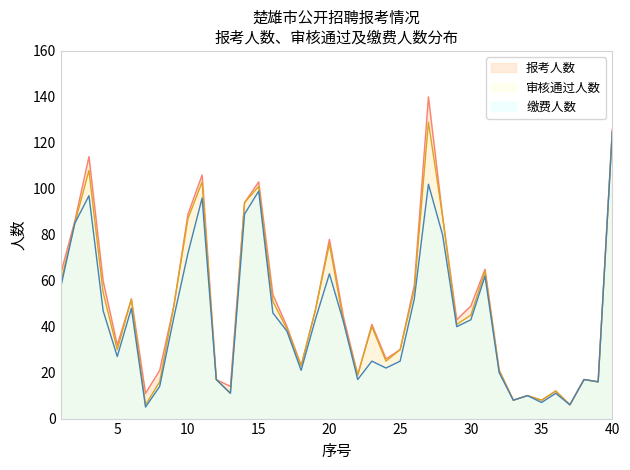

At which label is 报考人数 closest to 73?

20